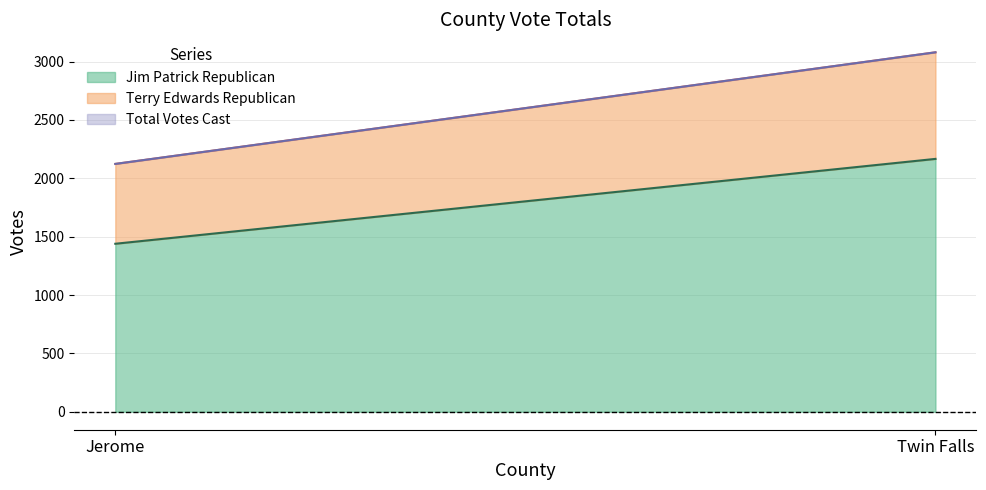

Read the Terry Edwards Republican value at Twin Falls.

913